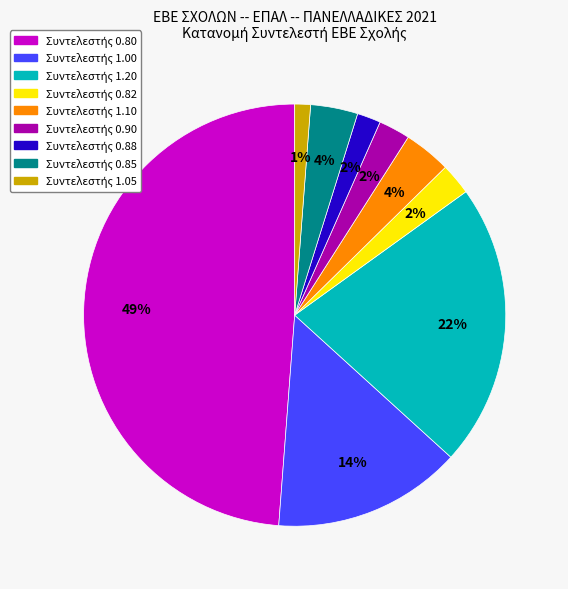

To the nearest percent, what is the difference between the largest and smallest slice percentages?

48%